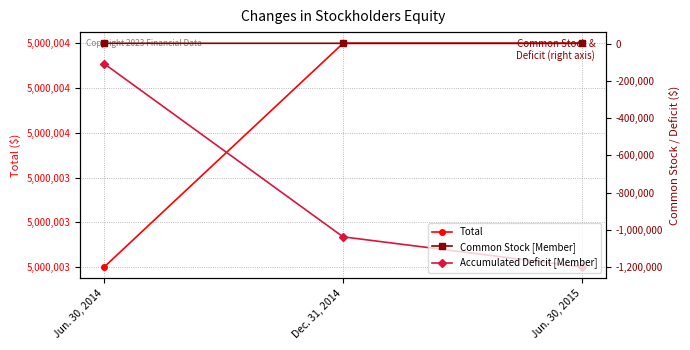

What is the difference between the Accumulated Deficit [Member] values at Jun. 30, 2014 and Jun. 30, 2015?

1090909